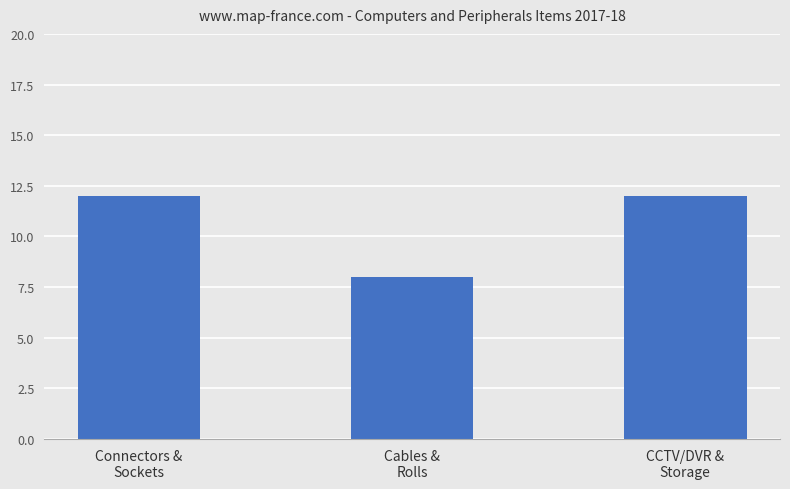

Reading right to left, extract all data points from this chart.

12	8	12